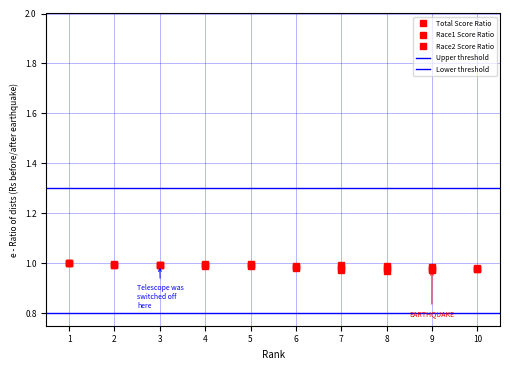

What is the highest value of the Race1 series?

1.0